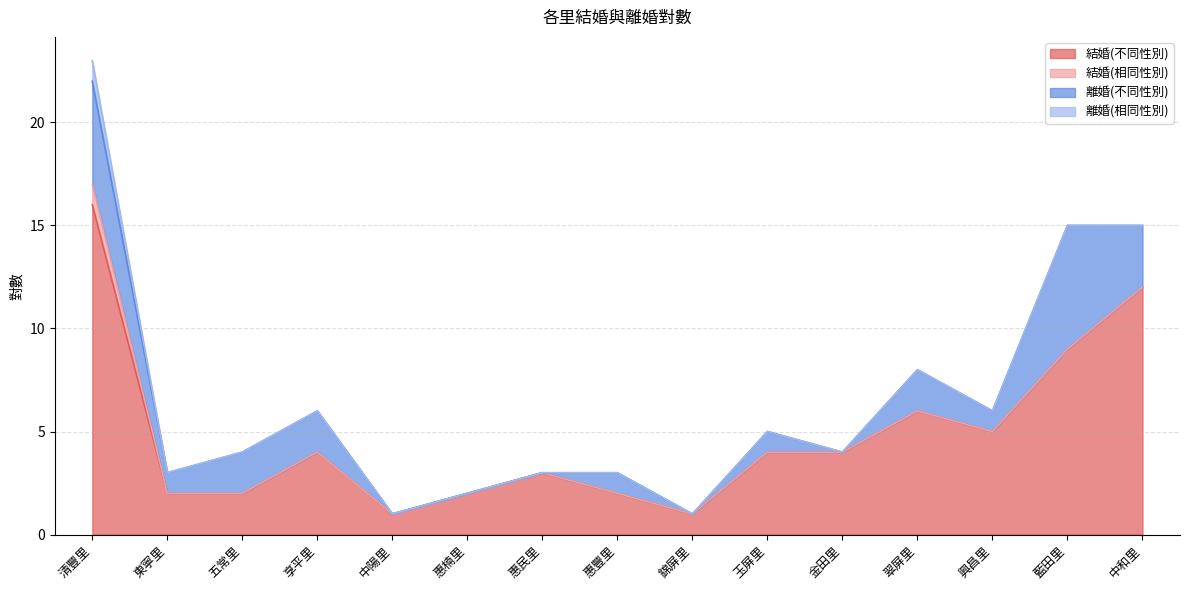

True or false: 結婚(不同性別) and 離婚(不同性別) intersect in this chart.

False